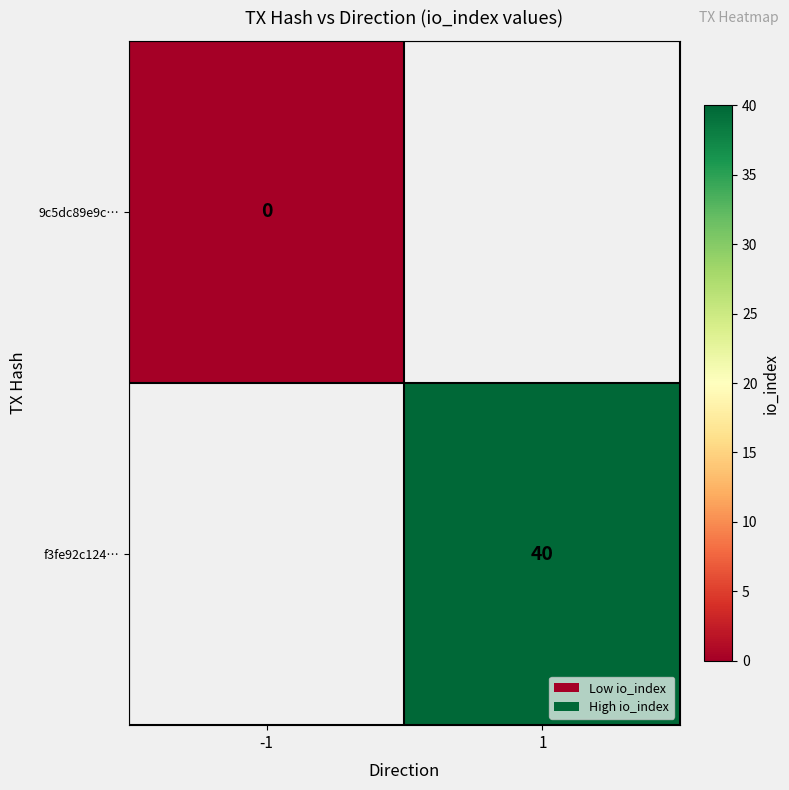

How many series are shown in this chart?

2